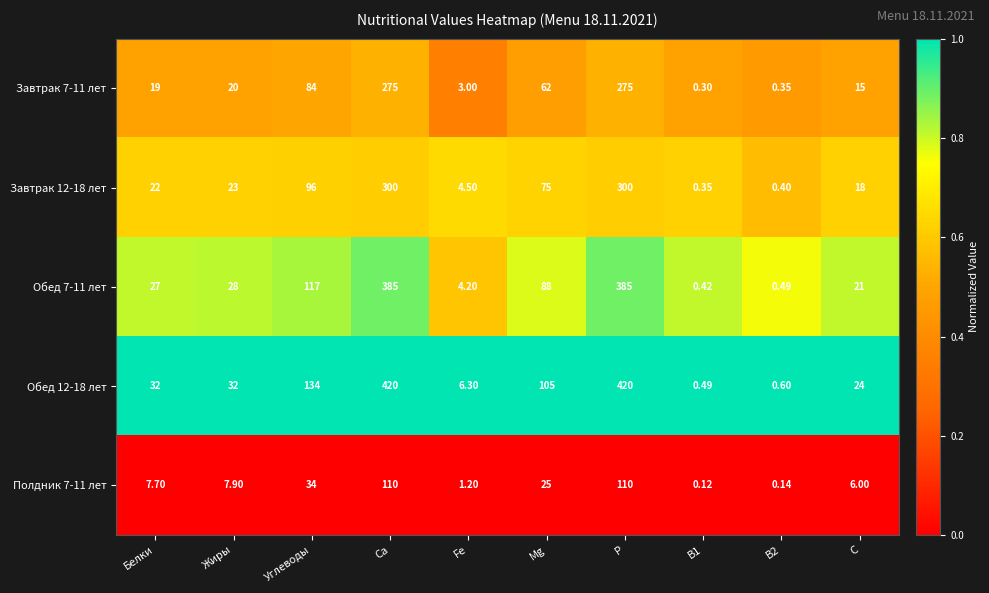

Where is Завтрак 12-18 лет nearest to the value 150?

Углеводы